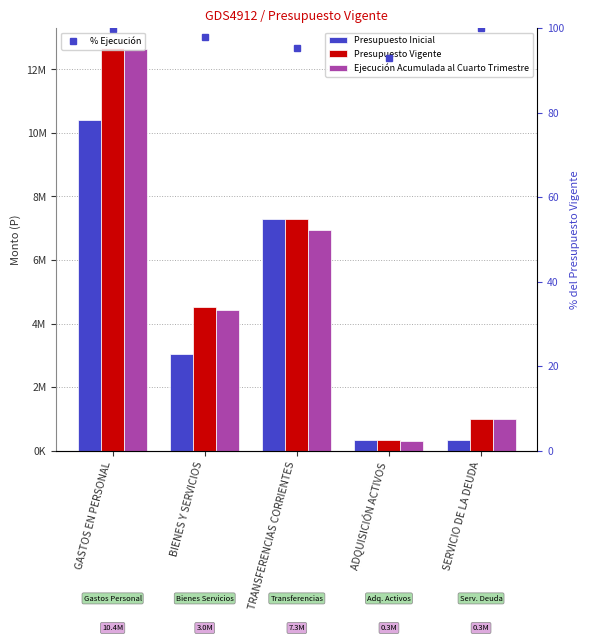

Which series has the largest total across all categories?

Presupuesto Vigente